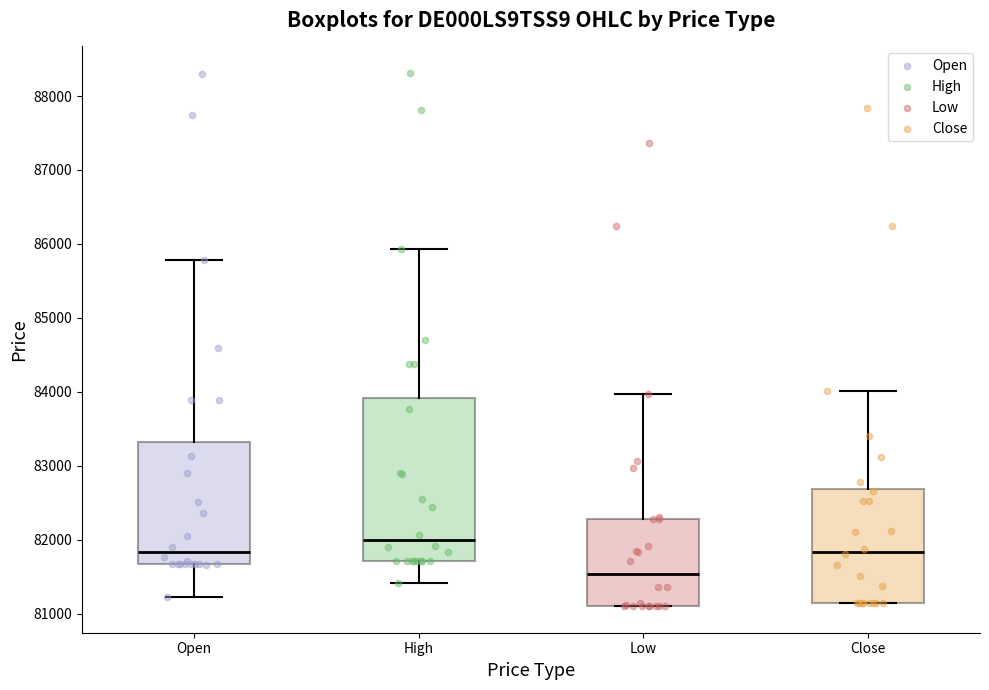

Reading left to right, transcribe this box plot: for each box, give where its median line is, the range the box spans, and where its two whiskers end, as read against the y-axis. The values are not printed on the chart, so give them approximately, as read against the axis.

Open: median 81800, box 81700 to 83300, whiskers 81200 to 85800
High: median 82000, box 81700 to 83900, whiskers 81400 to 85900
Low: median 81500, box 81100 to 82300, whiskers 81100 to 84000
Close: median 81800, box 81100 to 82700, whiskers 81100 to 84000